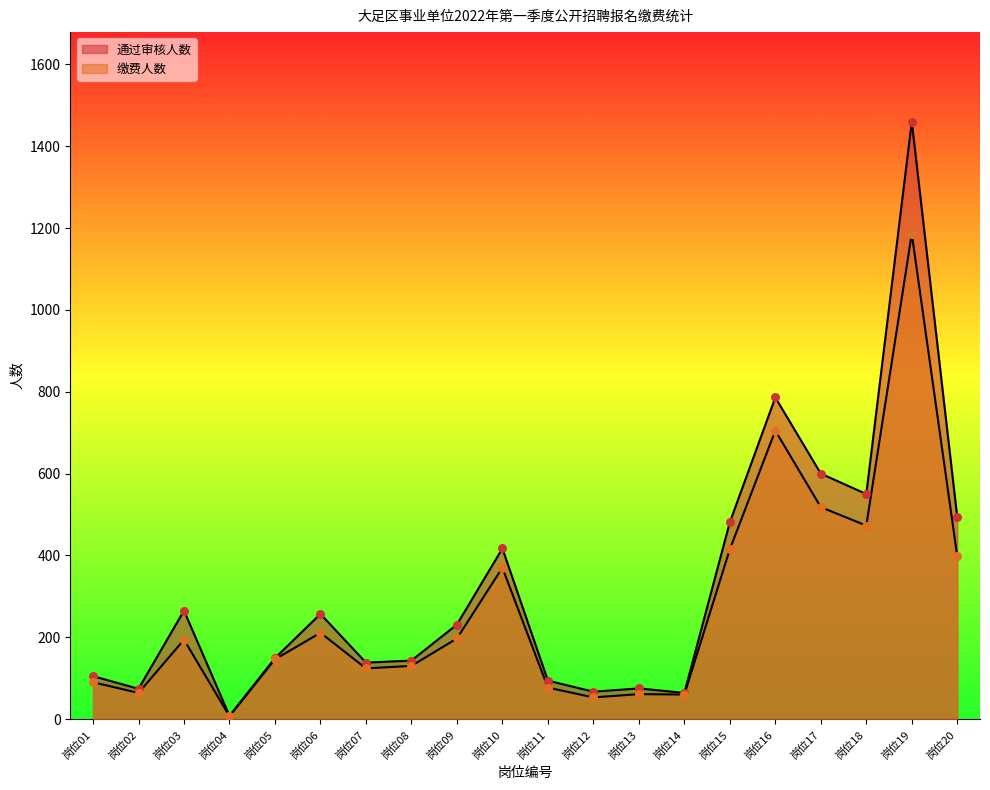

At how many categories does at least one series exceed 1275?

1